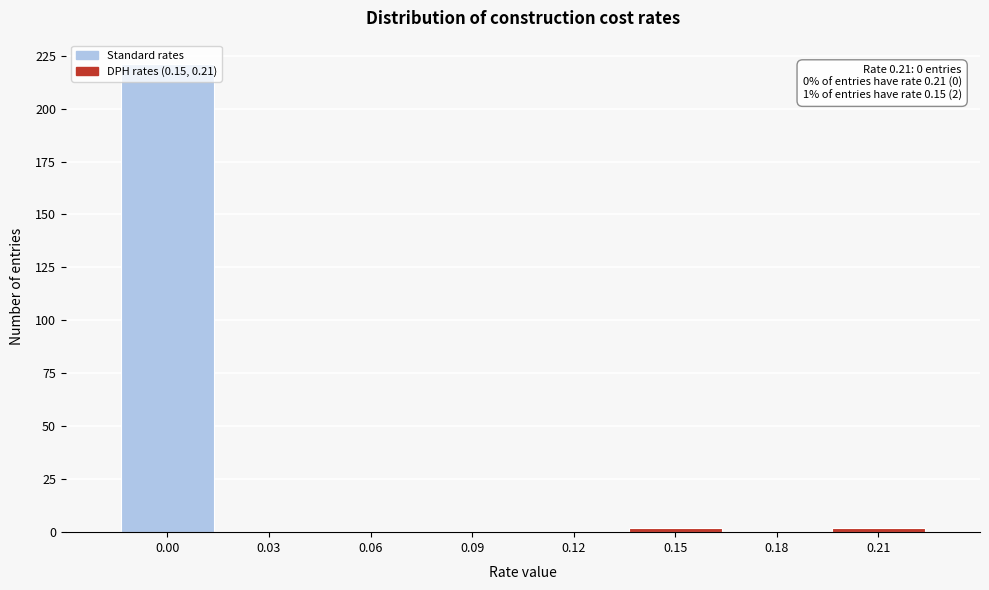

The value at 0.03 is 0. True or false?

True